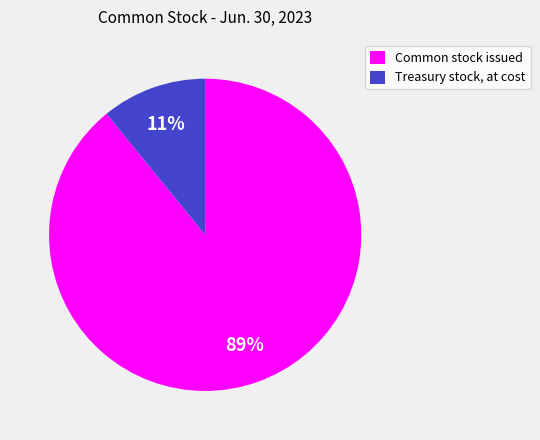

Rank the categories by value from lowest to highest.

Treasury stock, at cost, Common stock issued